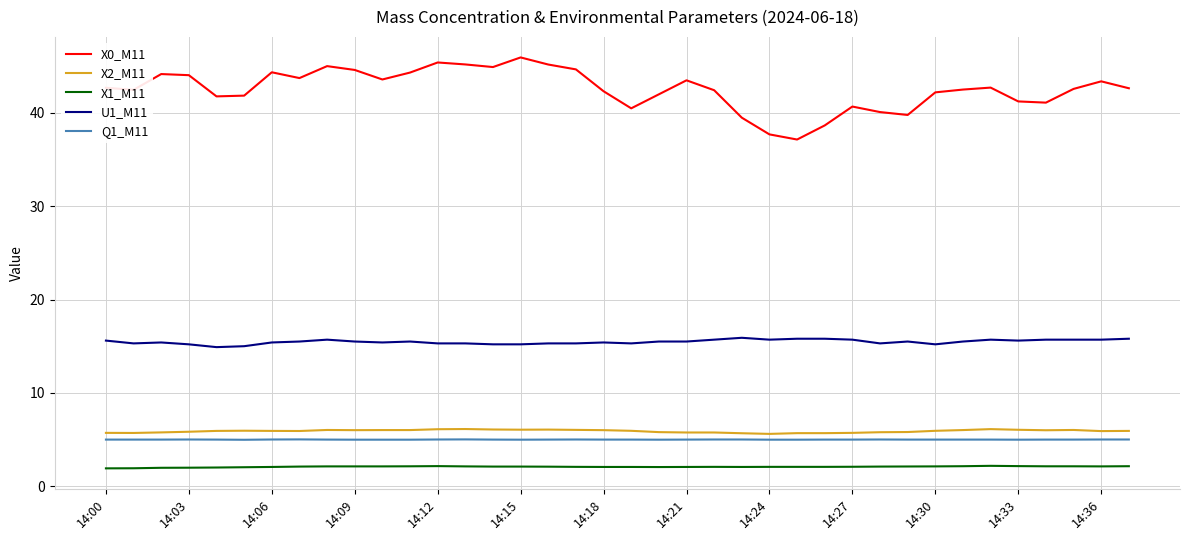

Which series has the largest total across all categories?

X0_M11